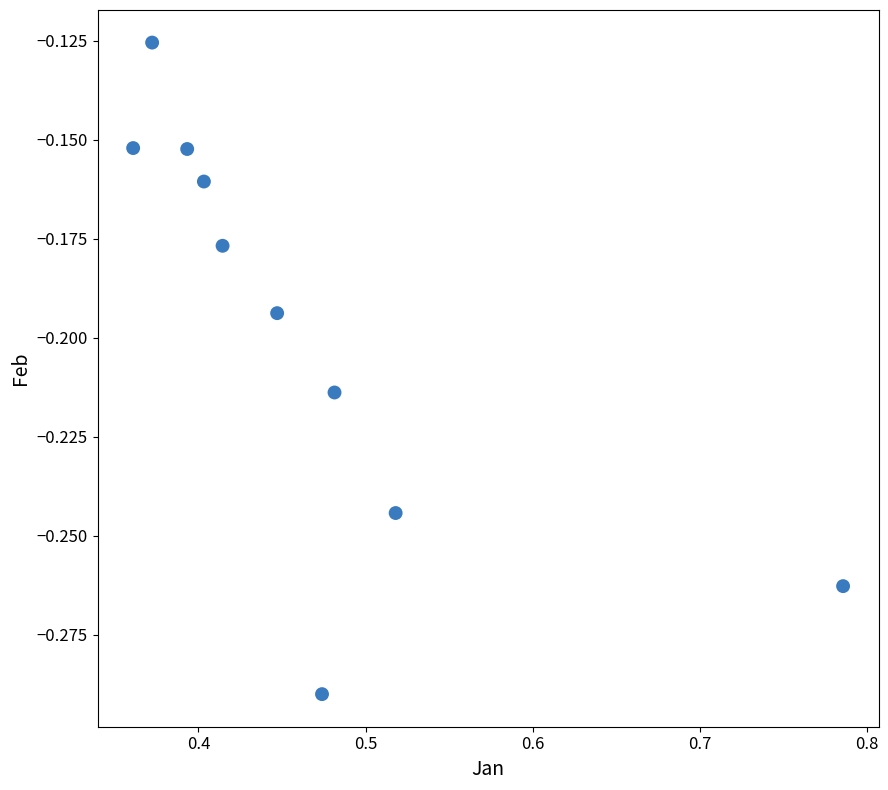

What is the range of X values (max minus min)?

0.4